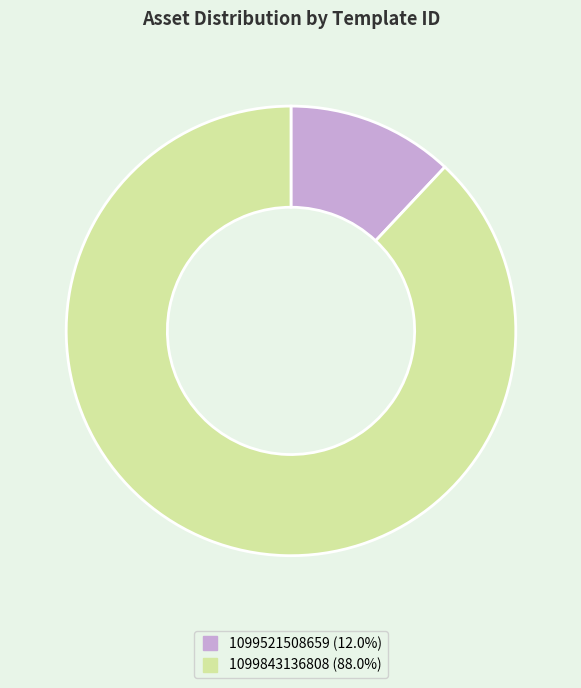

Which slice represents more than half of the pie?

1099843136808